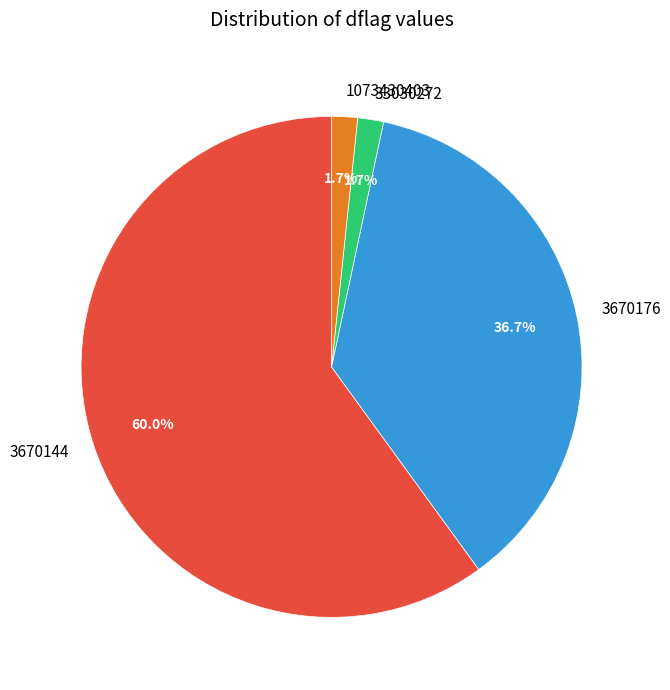

How many segments does this pie chart have?

4